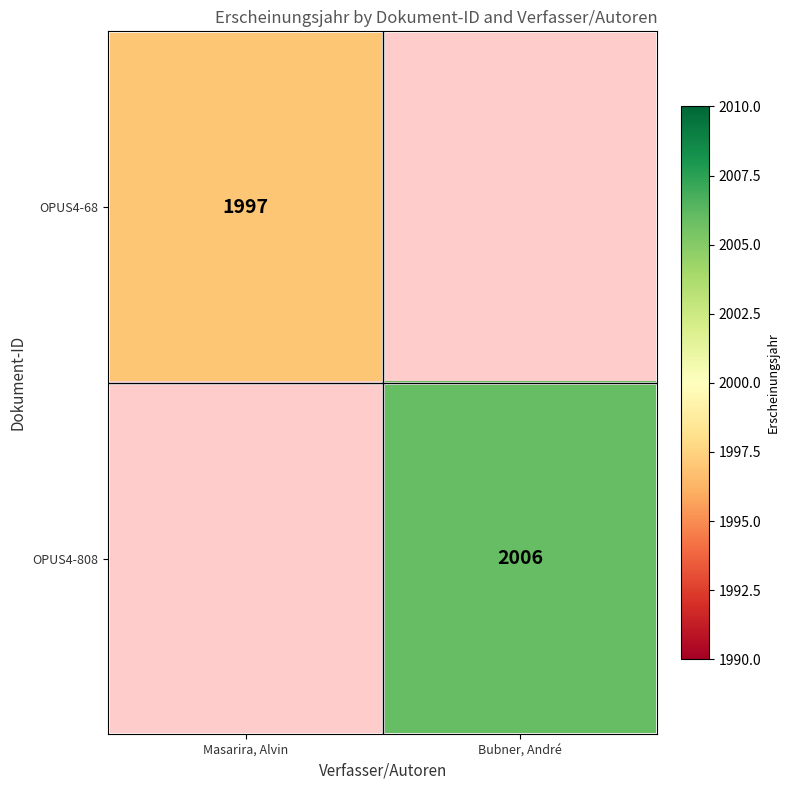

How many distinct data groups are displayed?

2